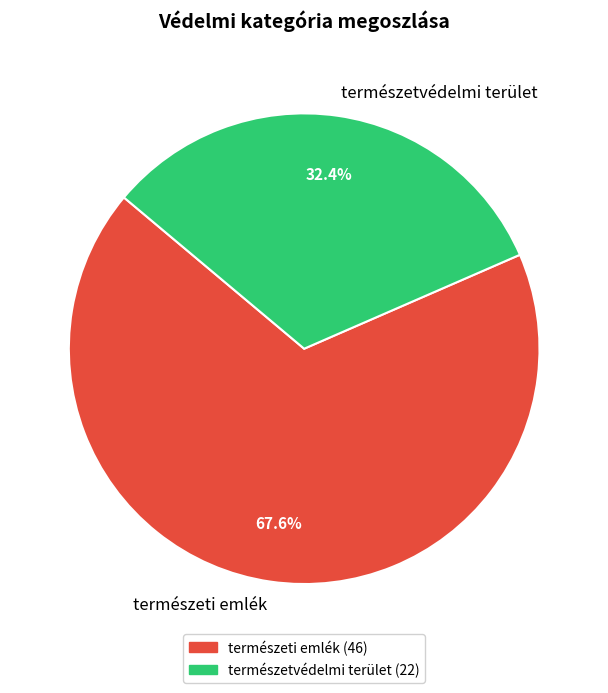

What is the ratio of the value at természeti emlék to the value at természetvédelmi terület?

2.1